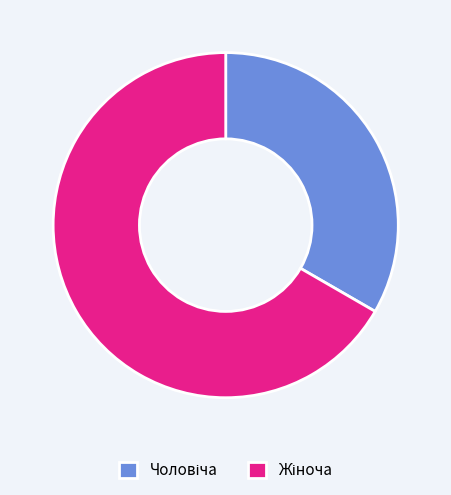

Is there a majority slice in this chart?

Yes